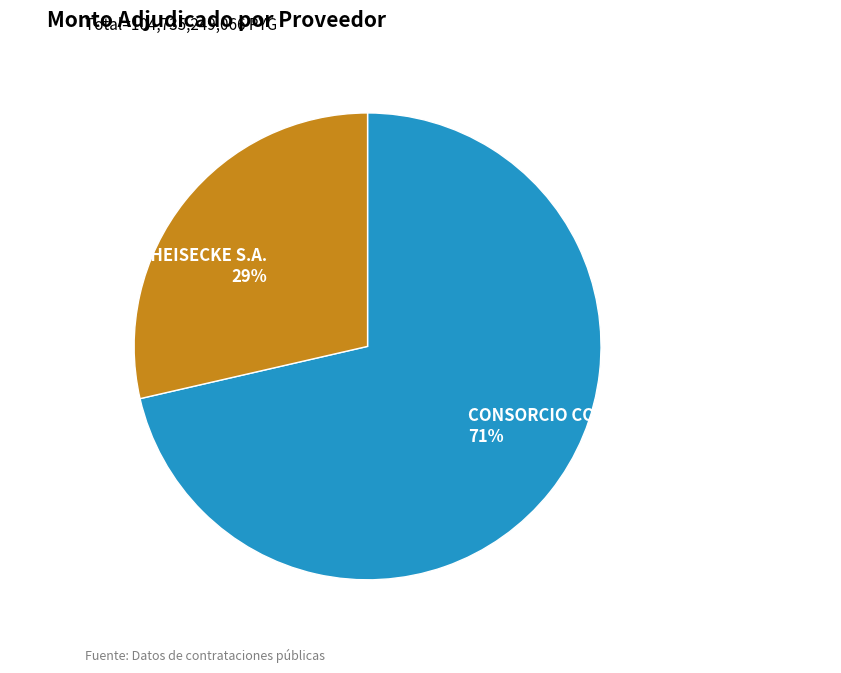

Does CONSORCIO CONCRET MIX S.A. - OCHO A S.A. account for over 50% of the chart?

Yes